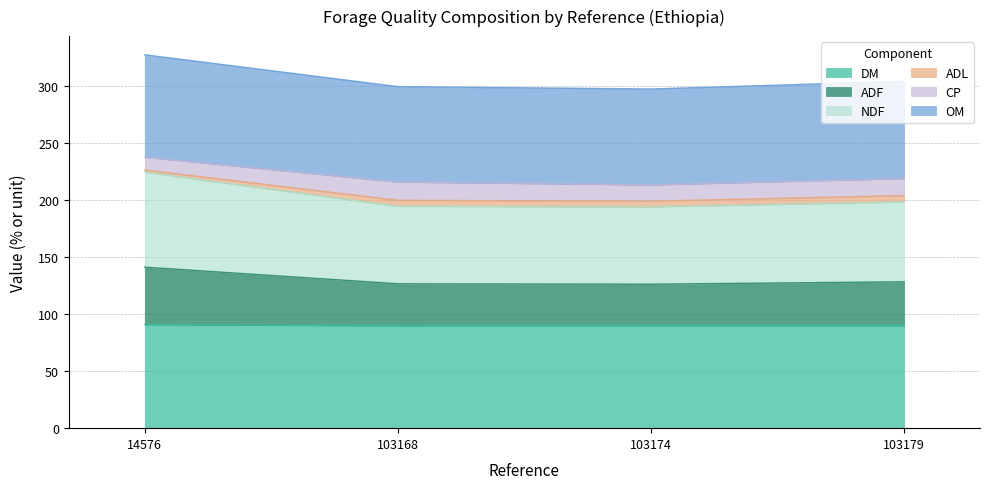

Is it true that DM equals 42.0 at 103179?

False